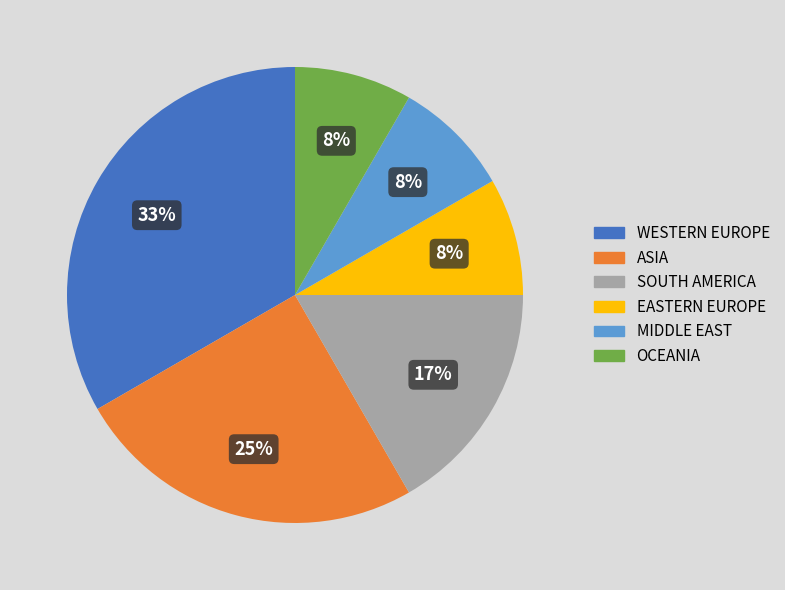

The ASIA slice represents 12% of the pie. True or false?

False